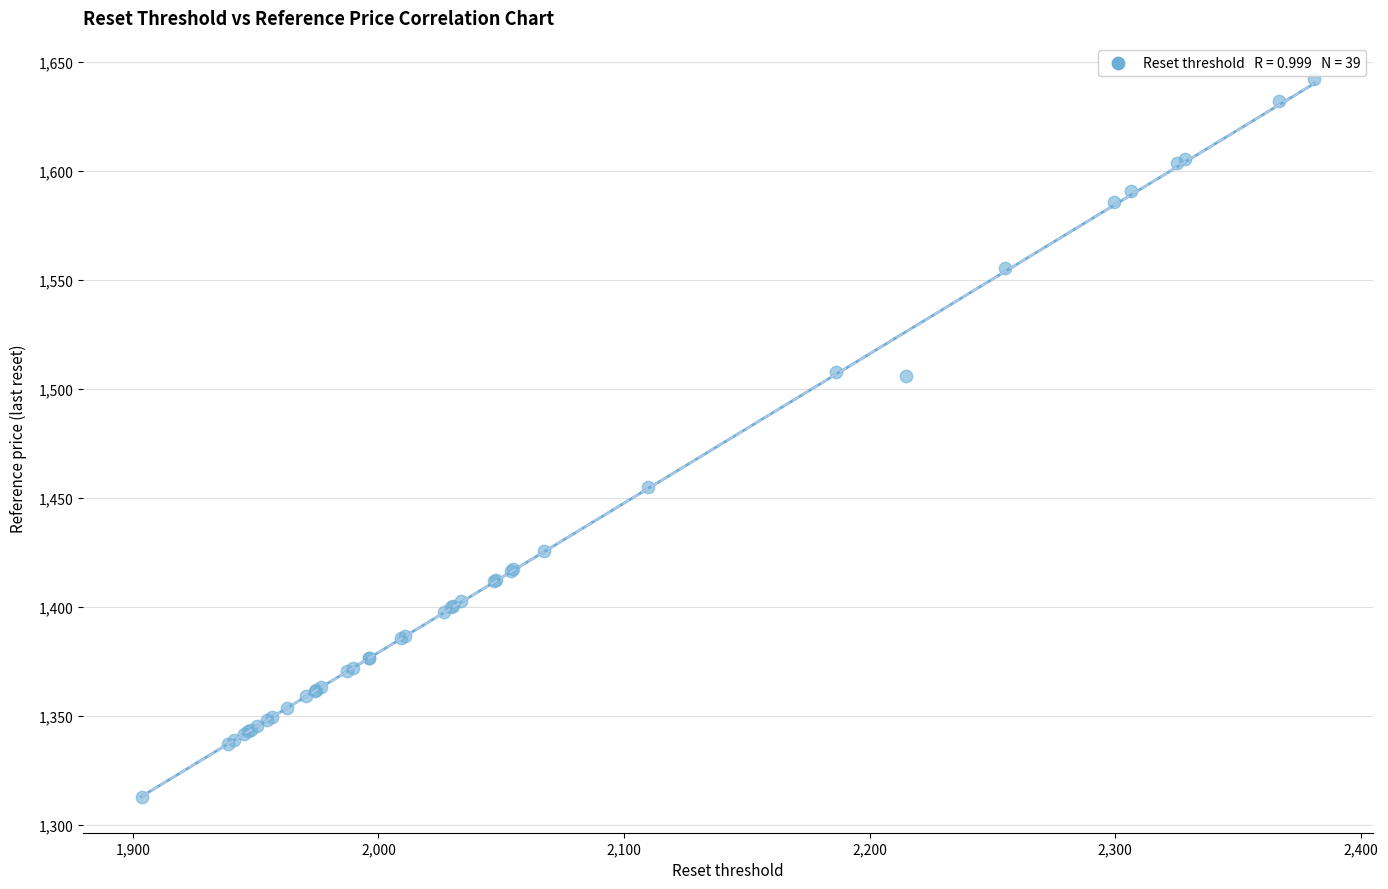

What Y value in the scatter plot is closest to 1477?

1455.1